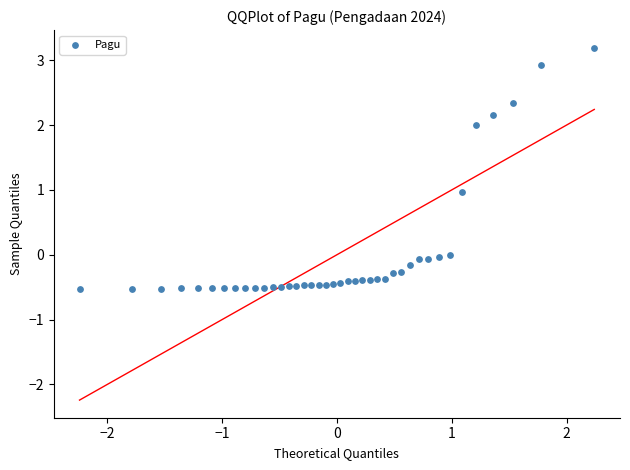

What is the range of X values (max minus min)?

4.5